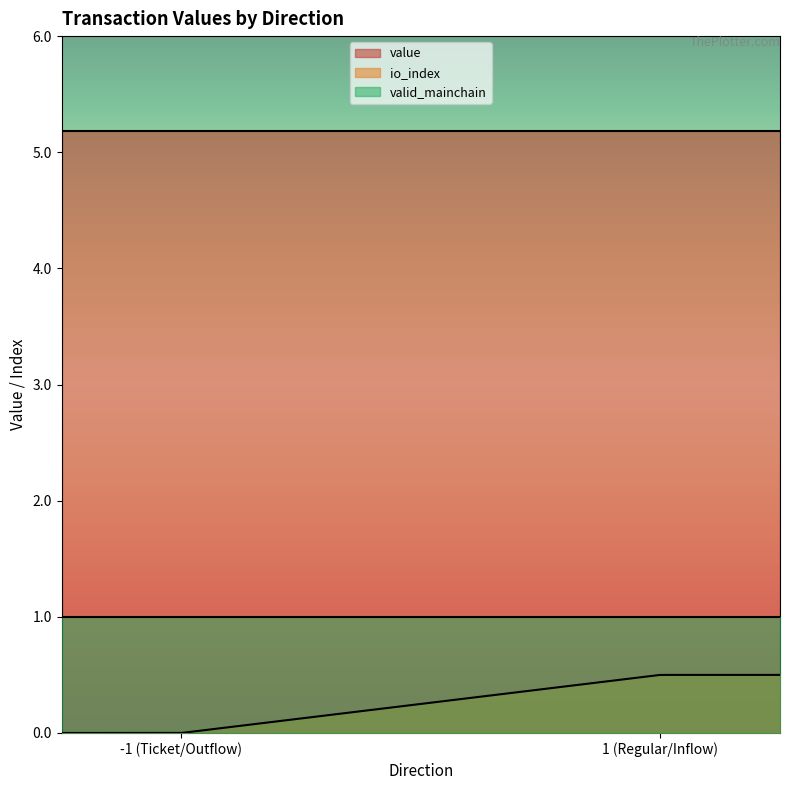

True or false: valid_mainchain and io_index intersect in this chart.

False